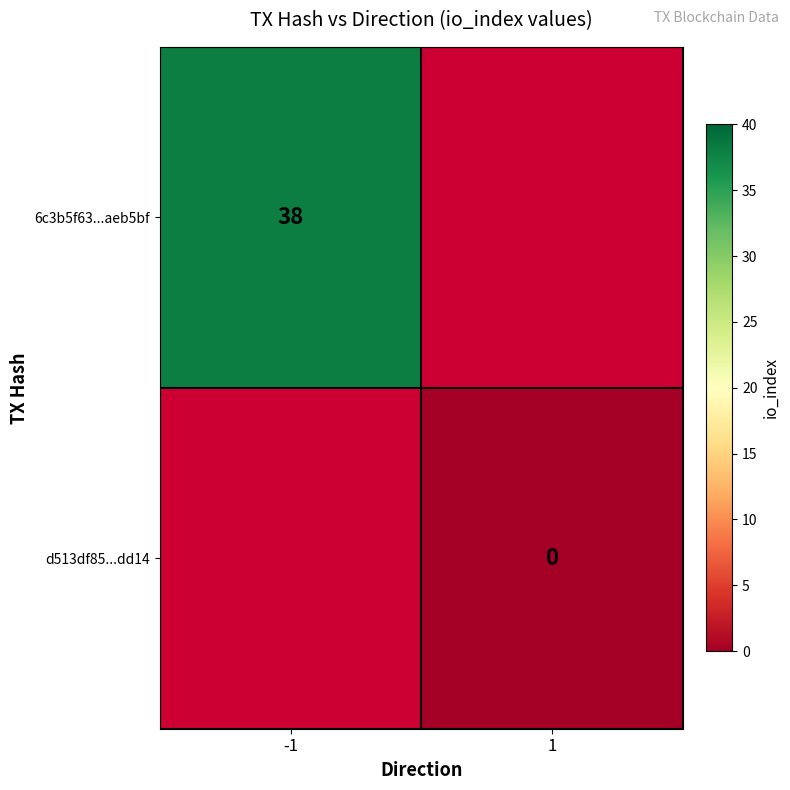

Count the number of data series in this chart.

2